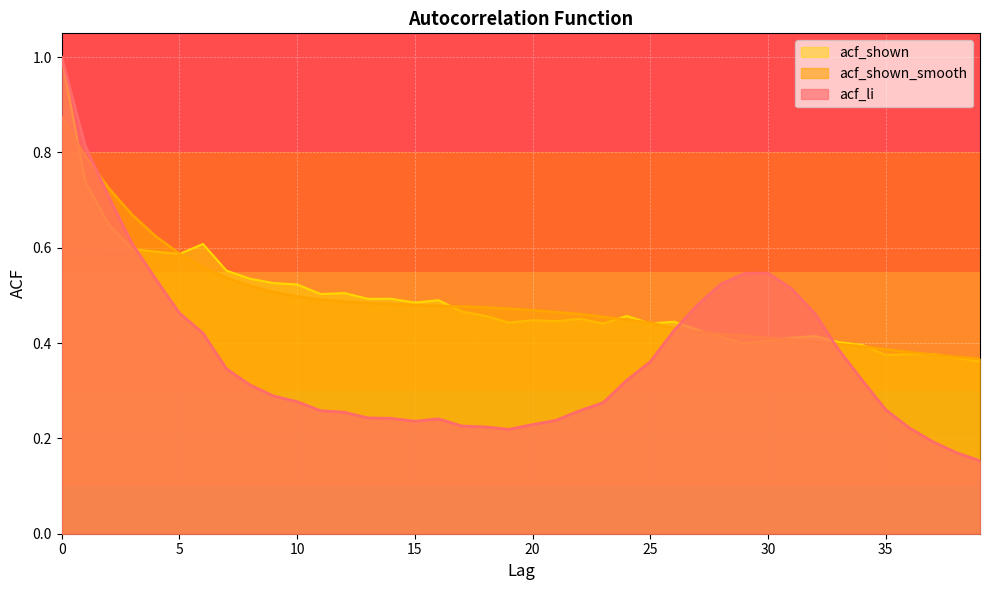

At which label is acf_shown_smooth closest to 0?

39